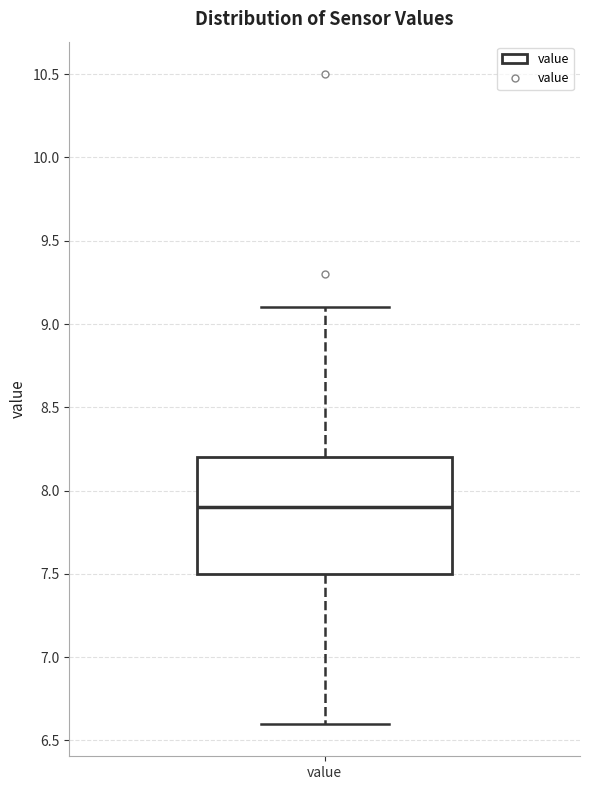

Read this box plot against the y-axis: the position of the median line, the range covered by the box, and the ends of both whiskers. The values are not printed on the chart, so give them approximately, as read against the axis.

median 7.9, box 7.5 to 8.2, whiskers 6.6 to 9.1